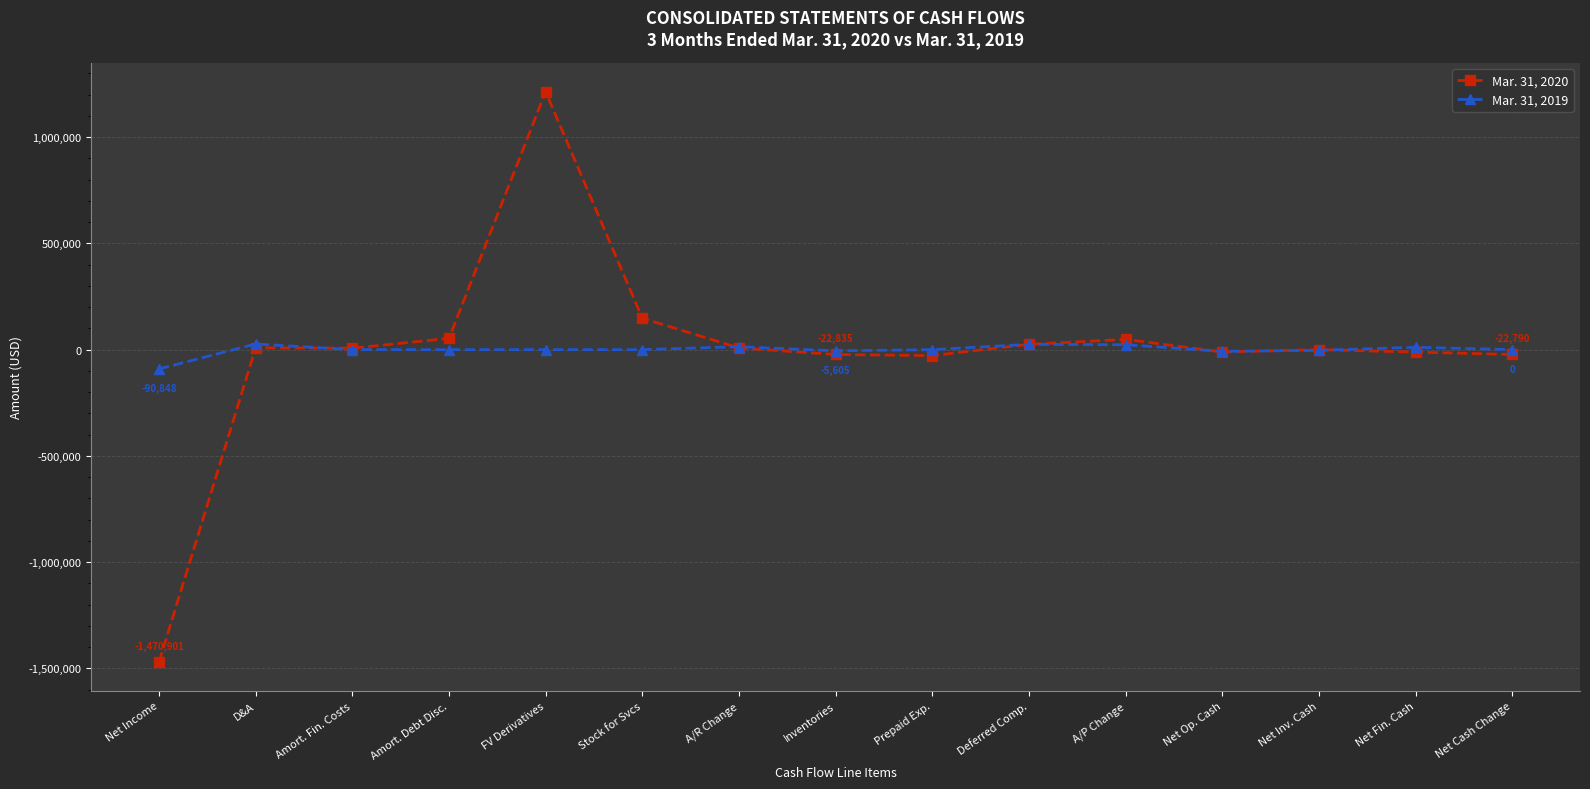

True or false: Mar. 31, 2020 has more than 1 interior local peaks.

True